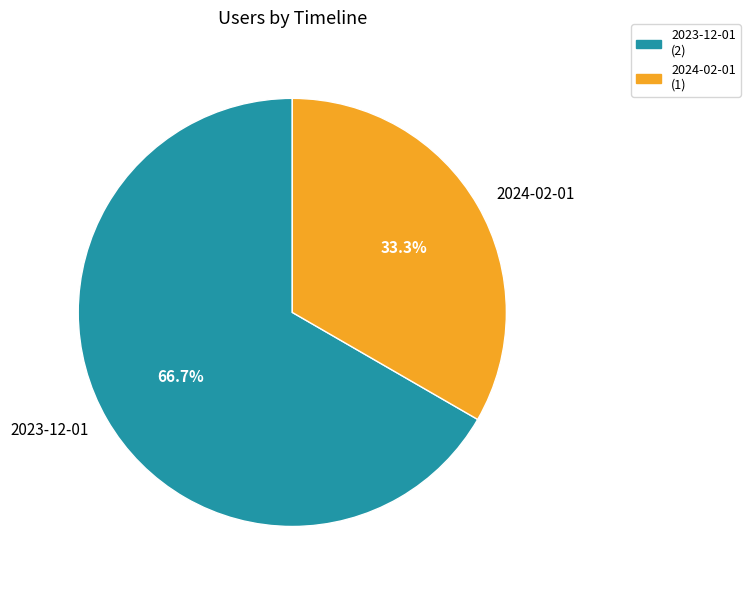

What is the smallest slice in the pie chart?

2024-02-01